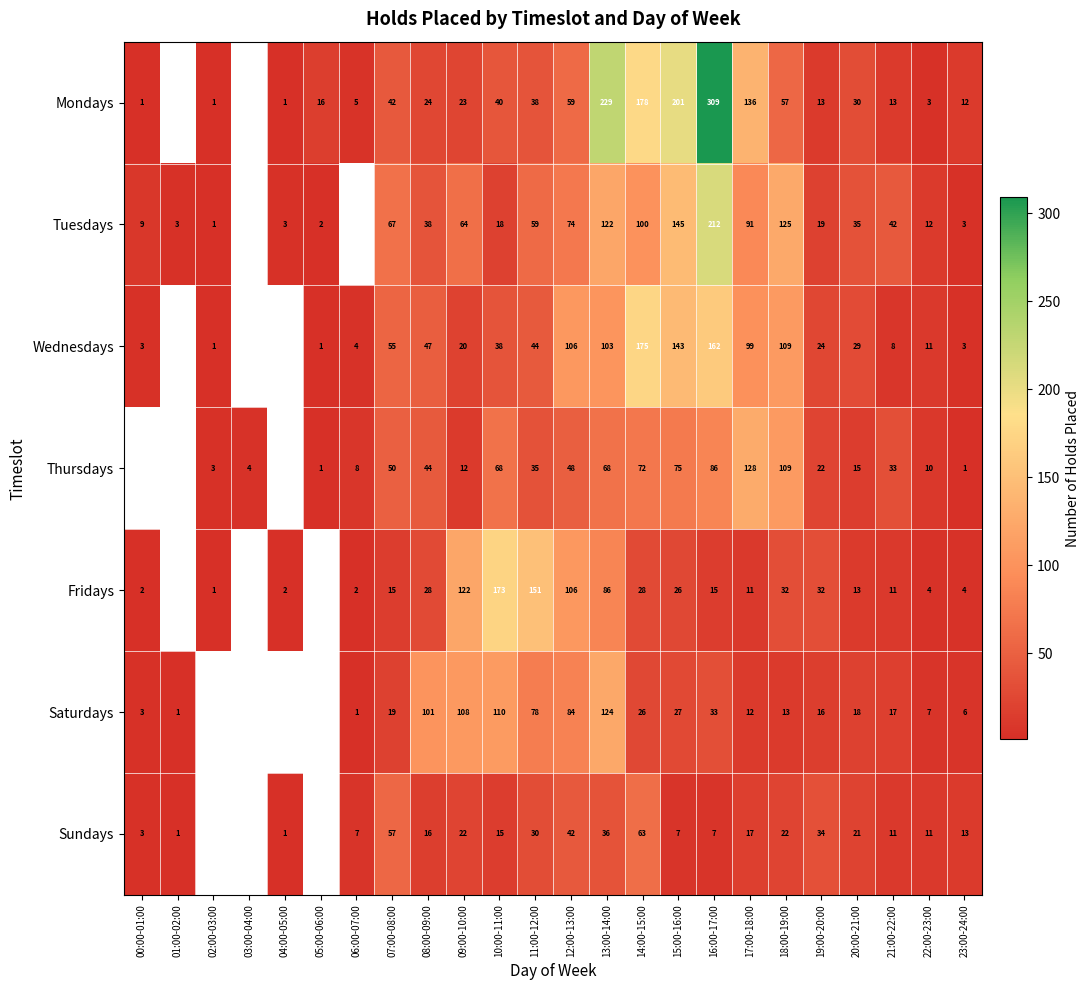

What is the sum of the Mondays values at 18:00-19:00 and 19:00-20:00?

70